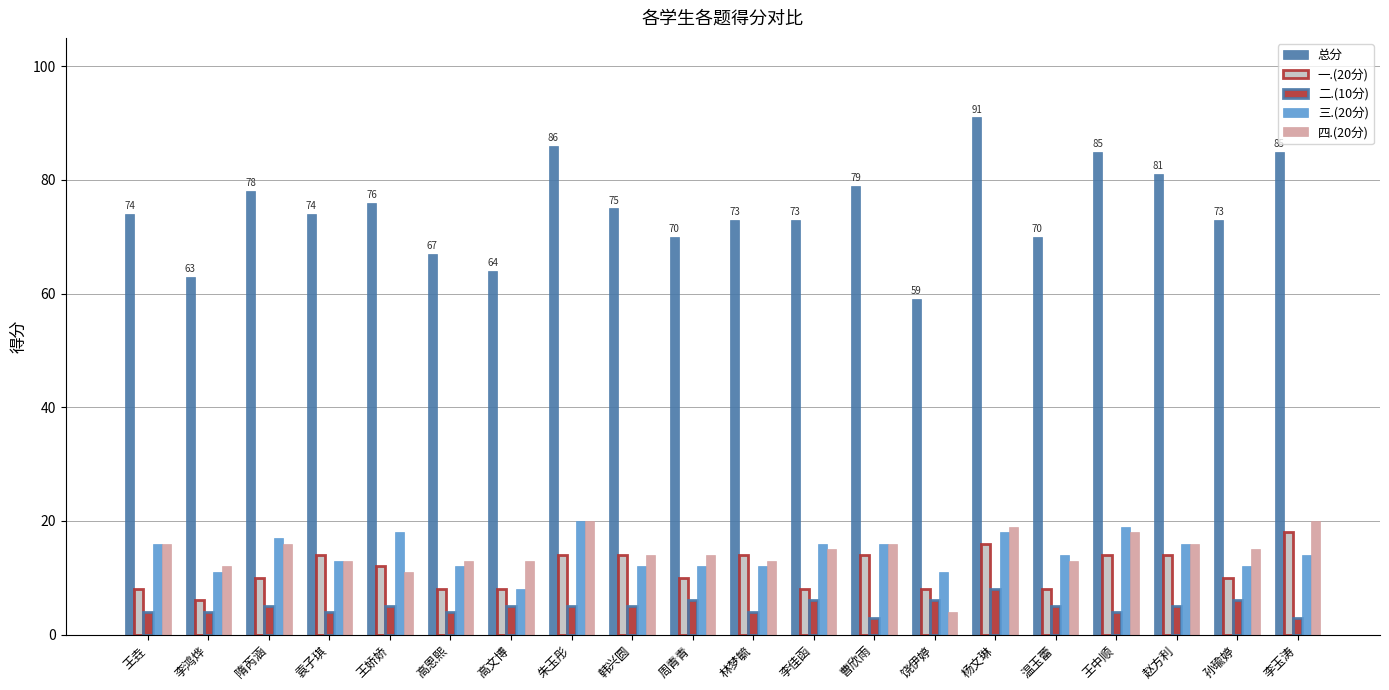

How many groups of bars are there?

20